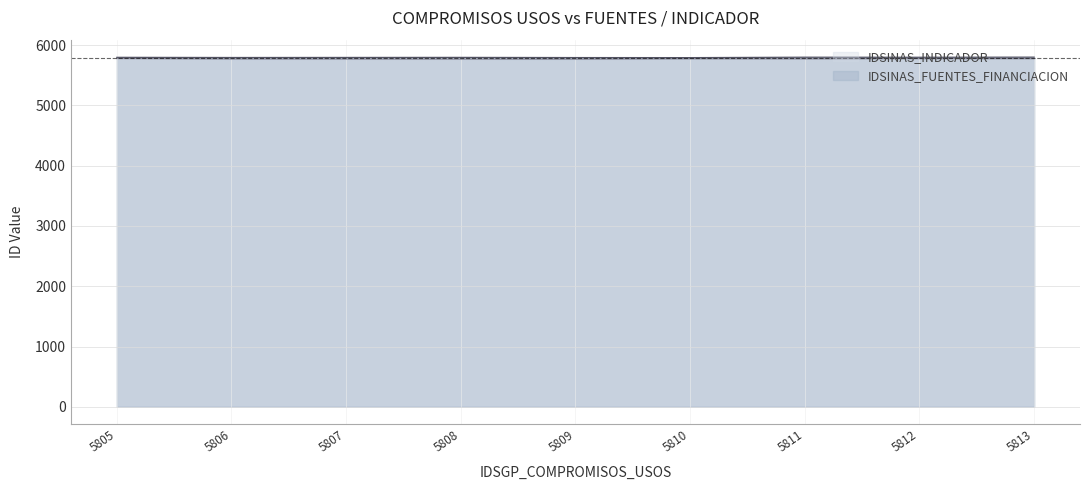

What is the sum of all IDSINAS_FUENTES_FINANCIACION values?

52173